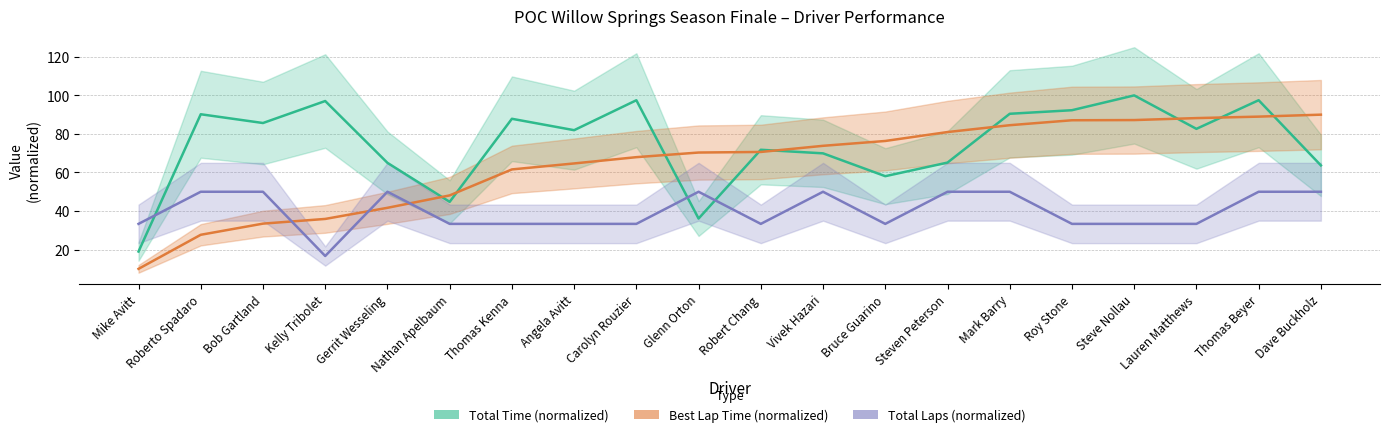

What is the value of the Best Lap Time (normalized) point at the 3rd from the left?

33.5